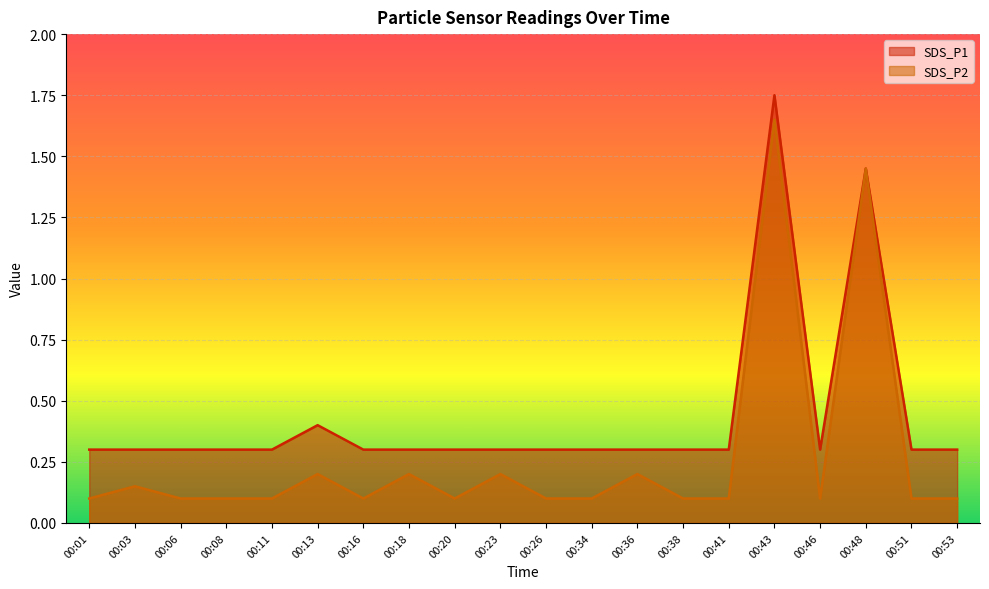

What is the spread (max minus min) of values at 00:03?

0.1